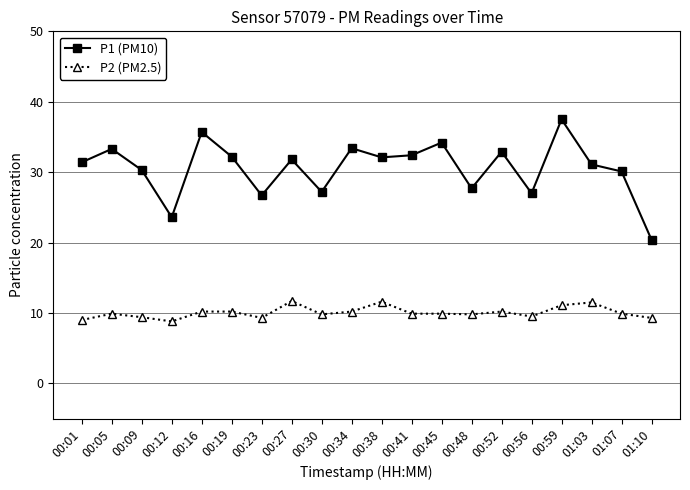

What is the smallest value displayed?

8.8